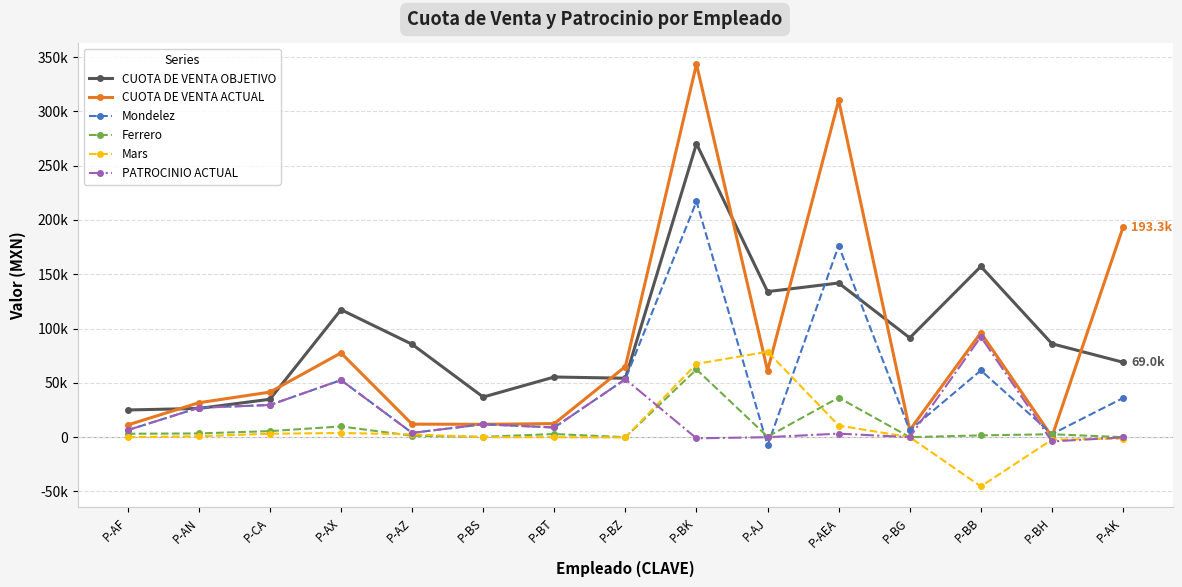

True or false: PATROCINIO ACTUAL has more than 1 points higher than both neighbors.

True